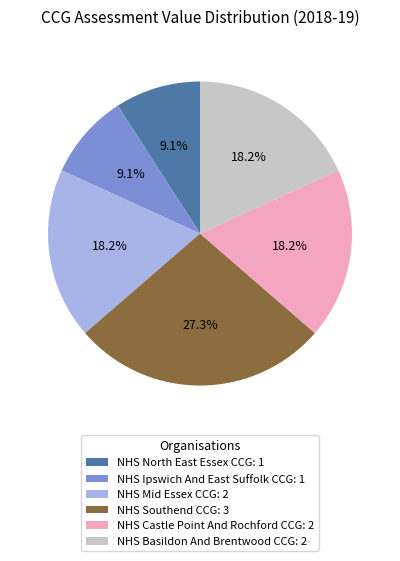

What is the largest slice in the pie chart?

NHS Southend CCG